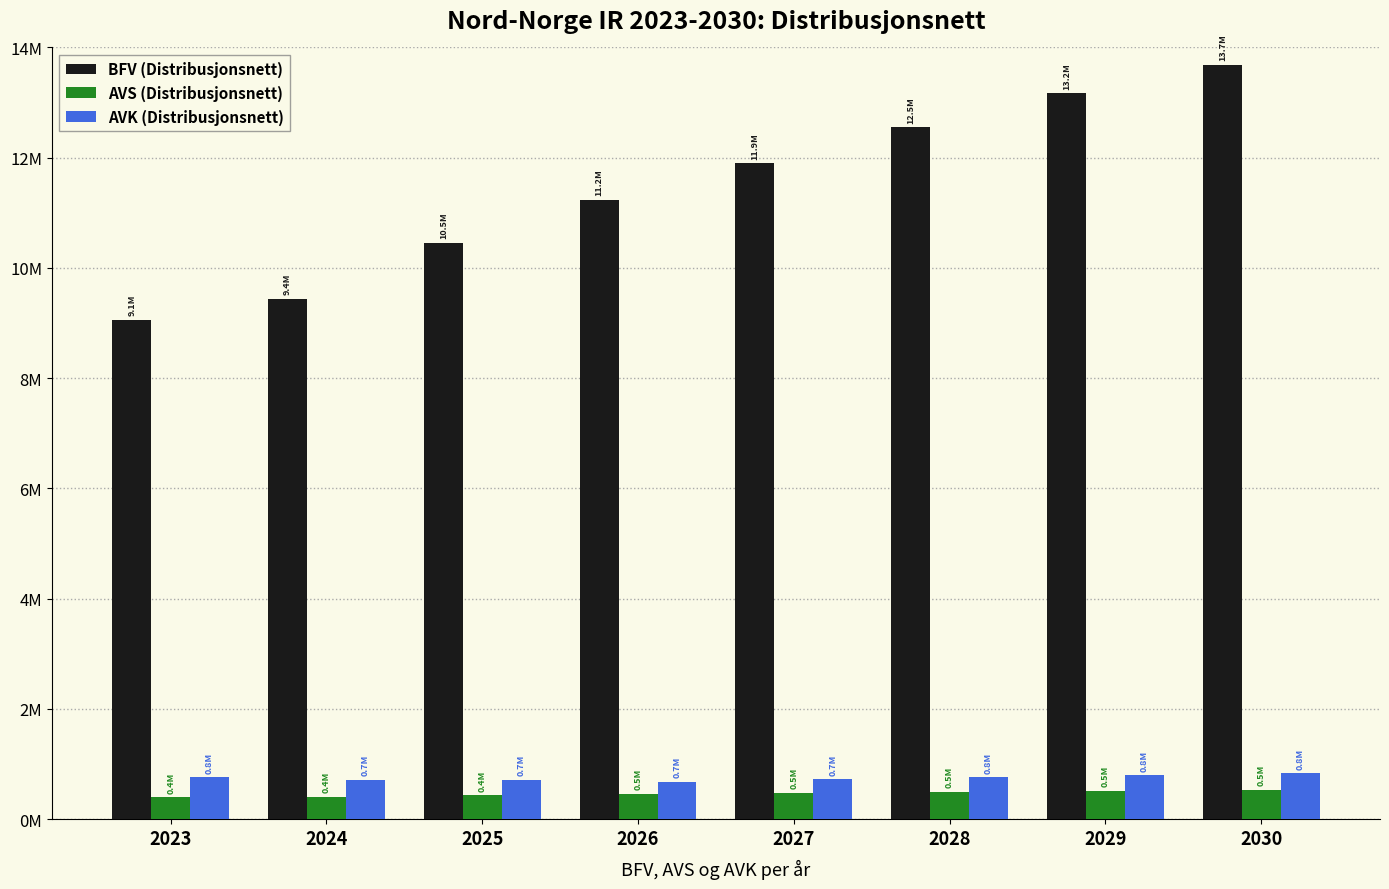

What are all the series names shown in the legend?

BFV (Distribusjonsnett), AVS (Distribusjonsnett), AVK (Distribusjonsnett)